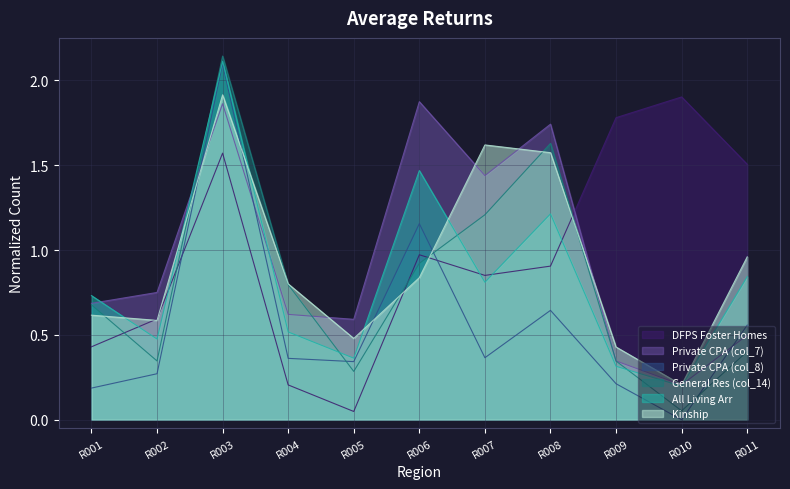

What is the sum of all Kinship values?

10.0